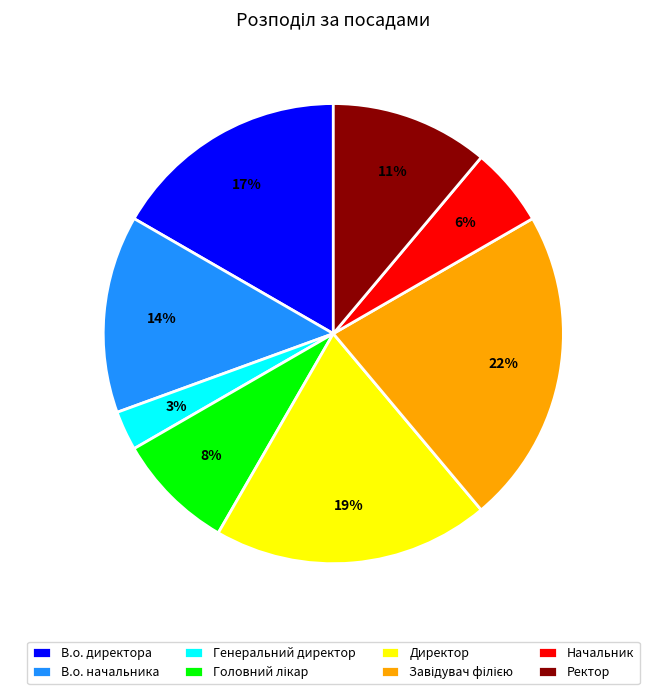

What is the smallest slice in the pie chart?

Генеральний директор